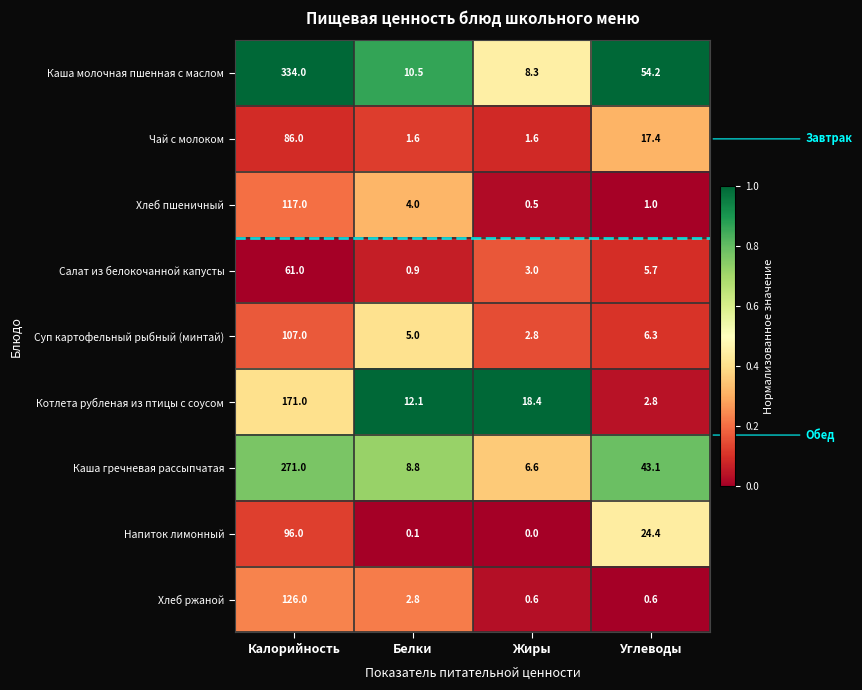

List the series in order of their peak value, lowest first.

Салат из белокочанной капусты, Чай с молоком, Напиток лимонный, Суп картофельный рыбный (минтай), Хлеб пшеничный, Хлеб ржаной, Котлета рубленая из птицы с соусом, Каша гречневая рассыпчатая, Каша молочная пшенная с маслом